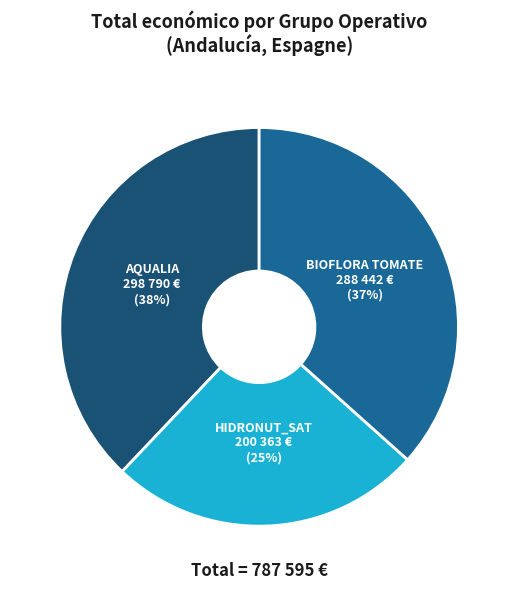

Do BIOFLORA TOMATE and HIDRONUT_SAT together represent more than half of the pie?

Yes